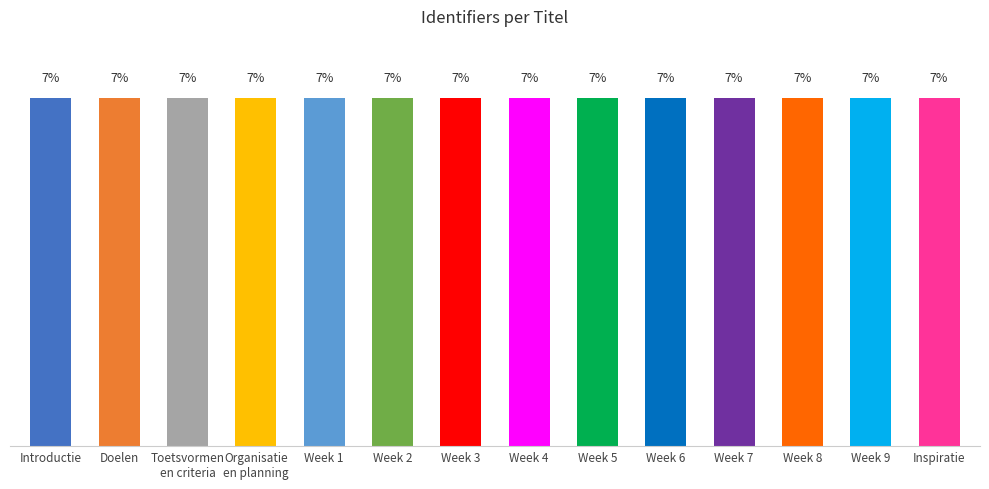

Are the bars horizontal?

No